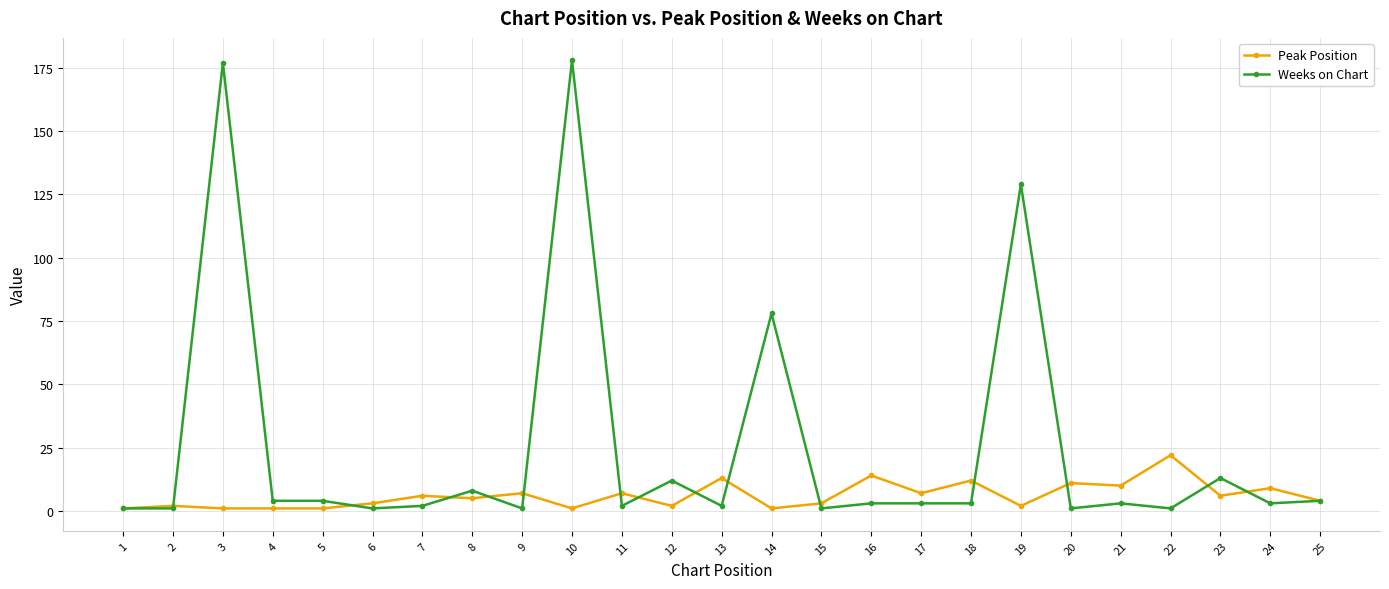

What are all the series names shown in the legend?

Peak Position, Weeks on Chart